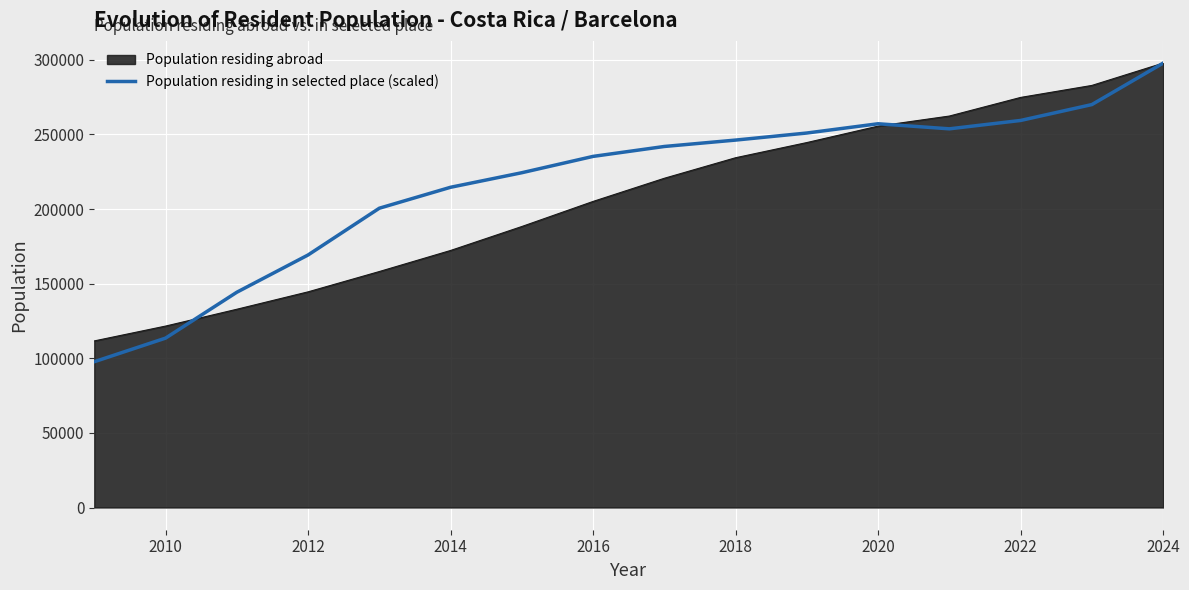

The value of Population residing in selected place (scaled) at 2020 is 80730.7. True or false?

False